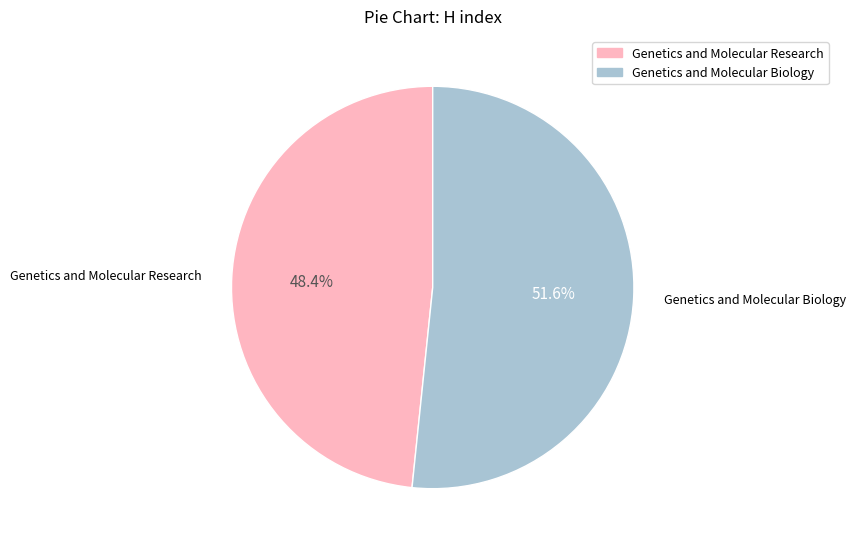

Which category has the biggest portion of the pie?

Genetics and Molecular Biology